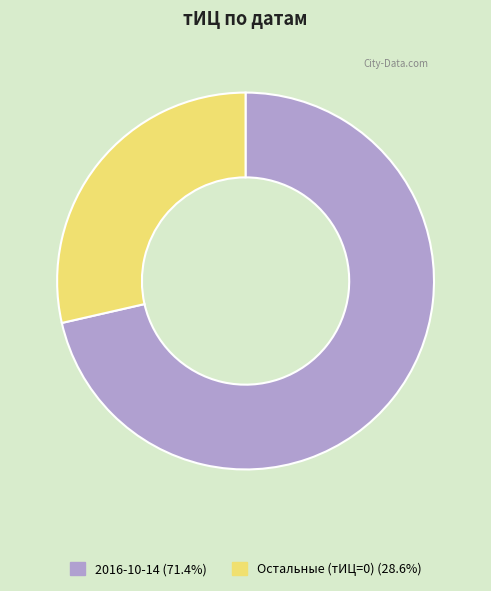

Count the number of slices in the pie.

2